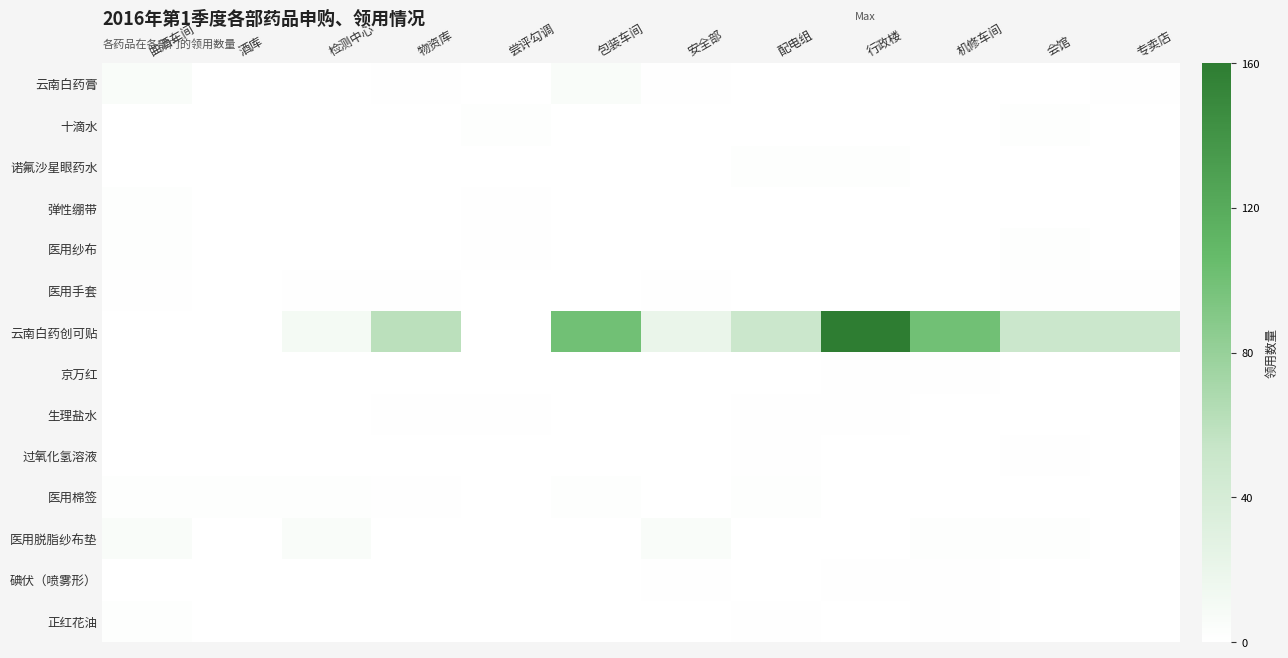

Which series has the largest range (max minus min)?

云南白药创可贴